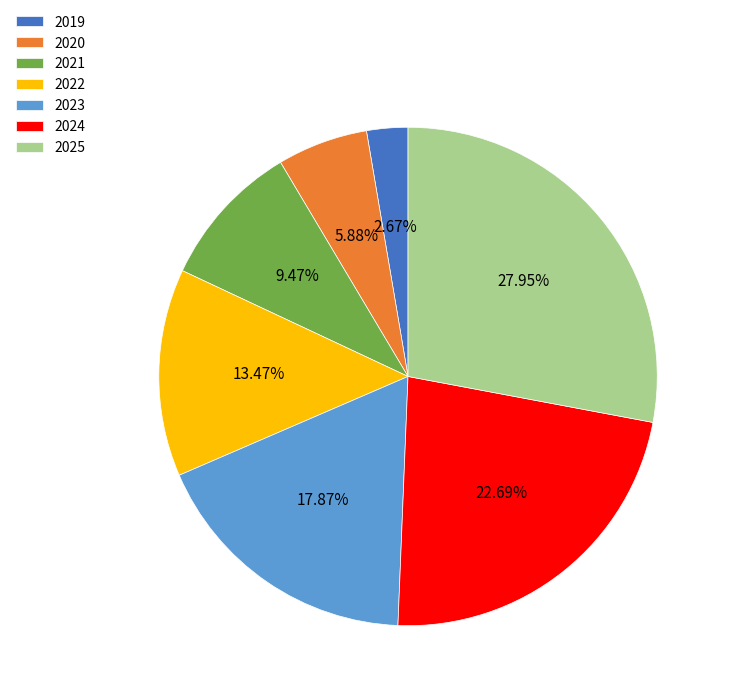

Do 2019 and 2025 together represent more than half of the pie?

No